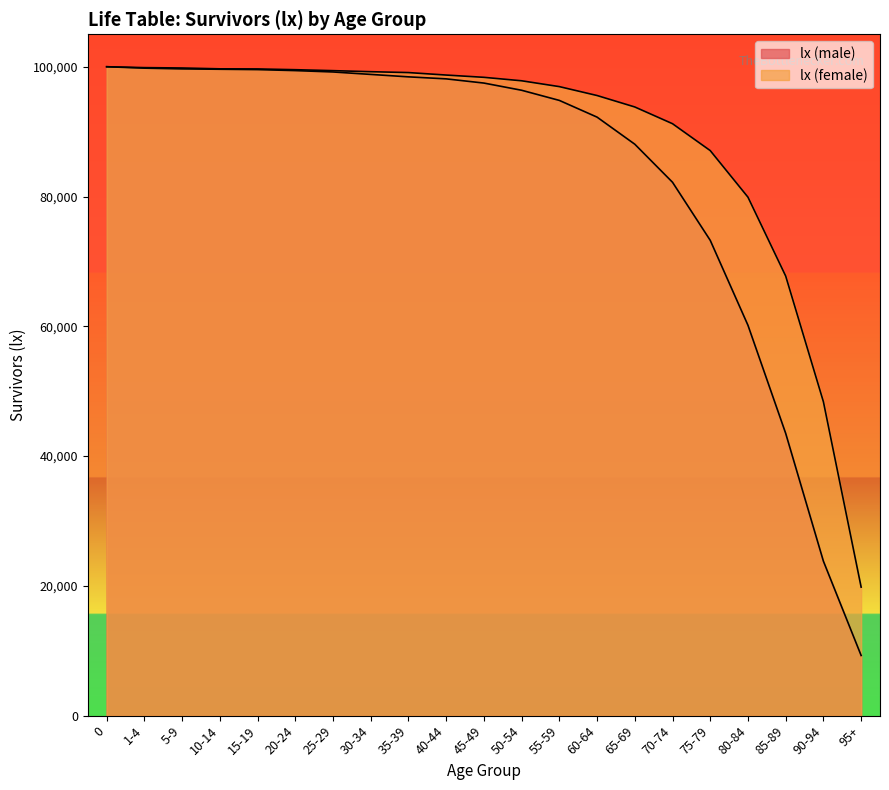

True or false: lx (female) and lx (male) intersect in this chart.

False